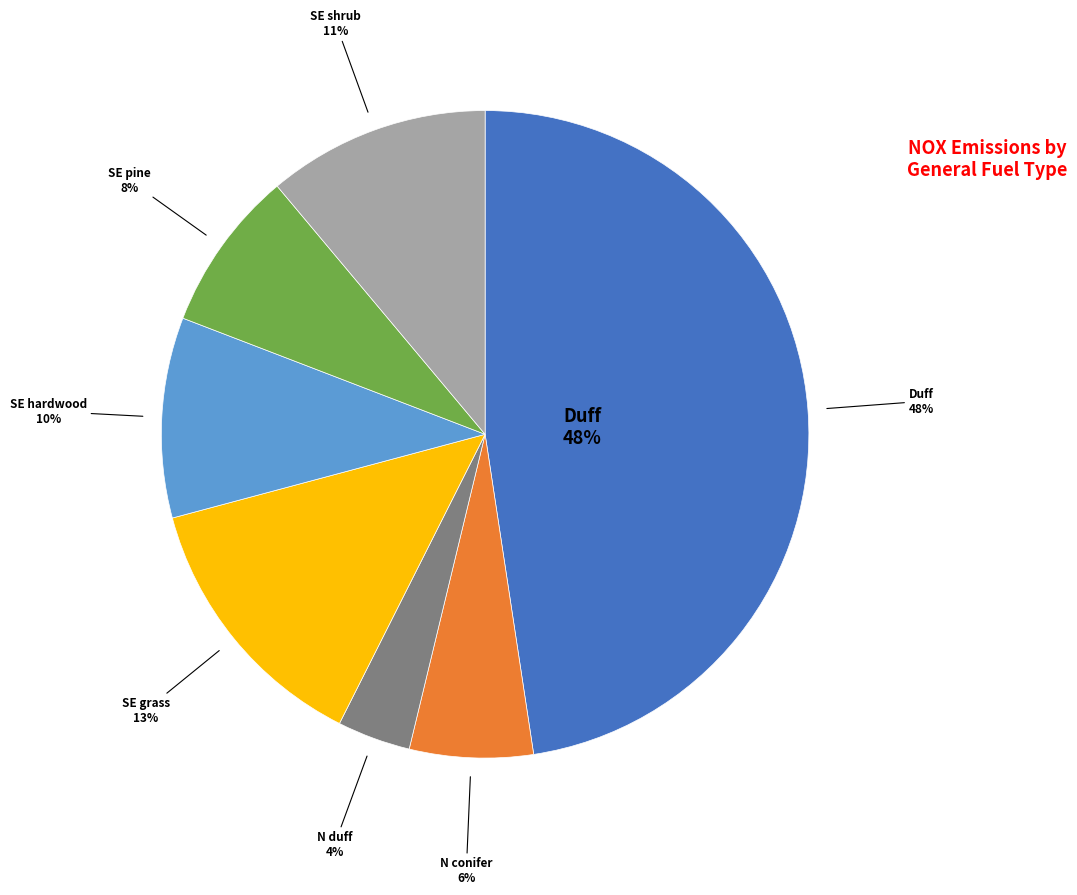

Count the number of slices in the pie.

7